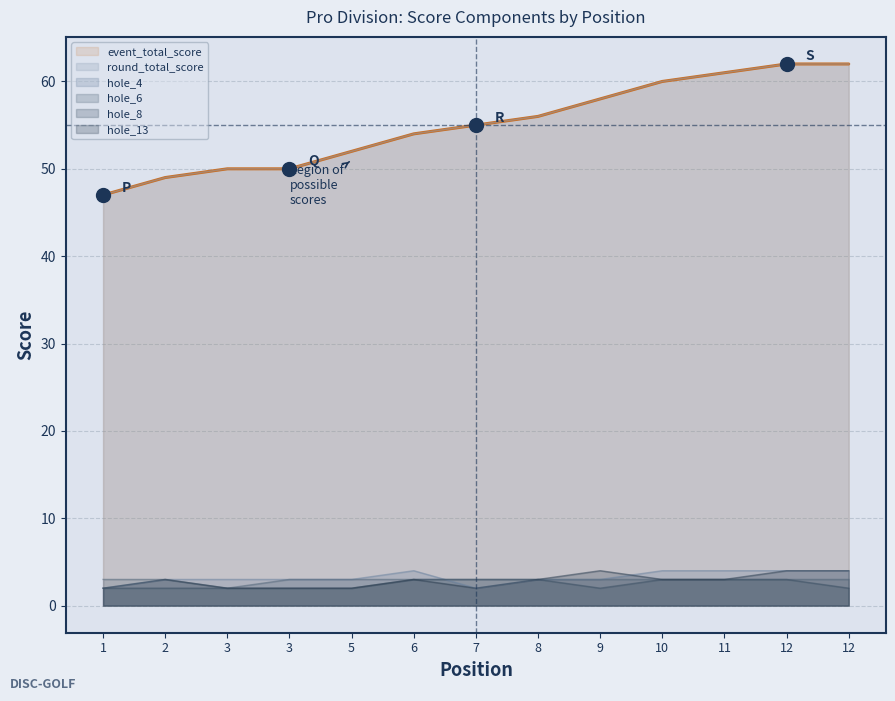

Count the hole_4 values in the range 3 to 4.

11